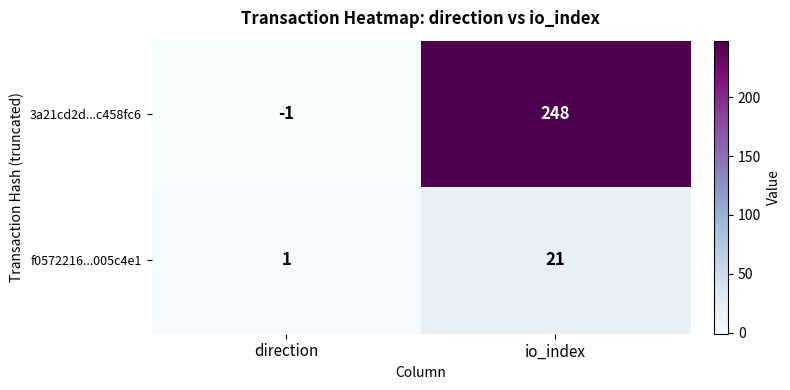

Between direction and io_index, which series saw the biggest shift?

3a21cd2d...c458fc6